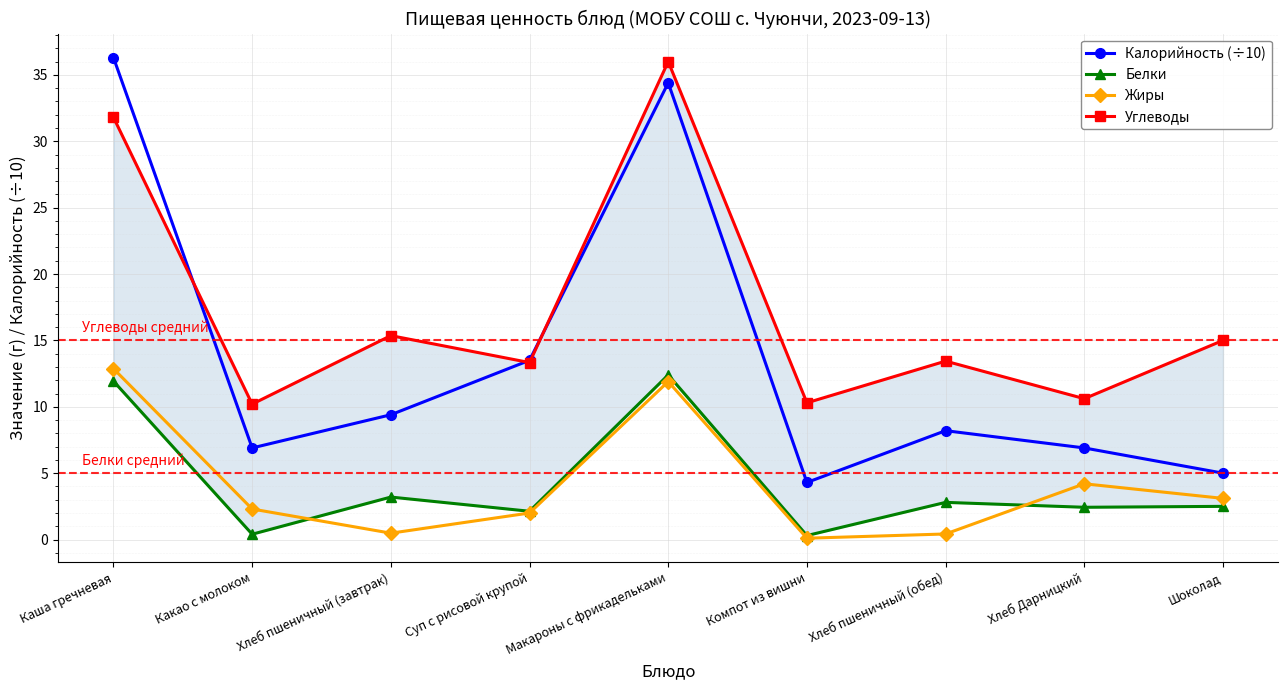

What is the value of the Белки point at the 7th from the left?

2.8